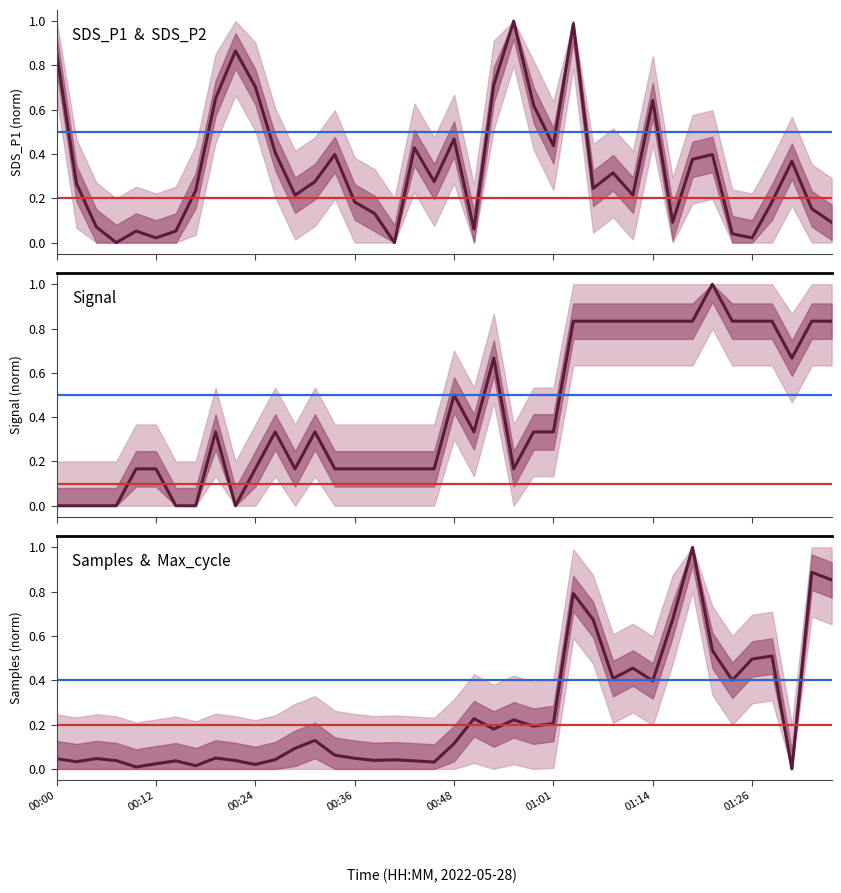

How many times do SDS_P1 and Signal cross each other?

8